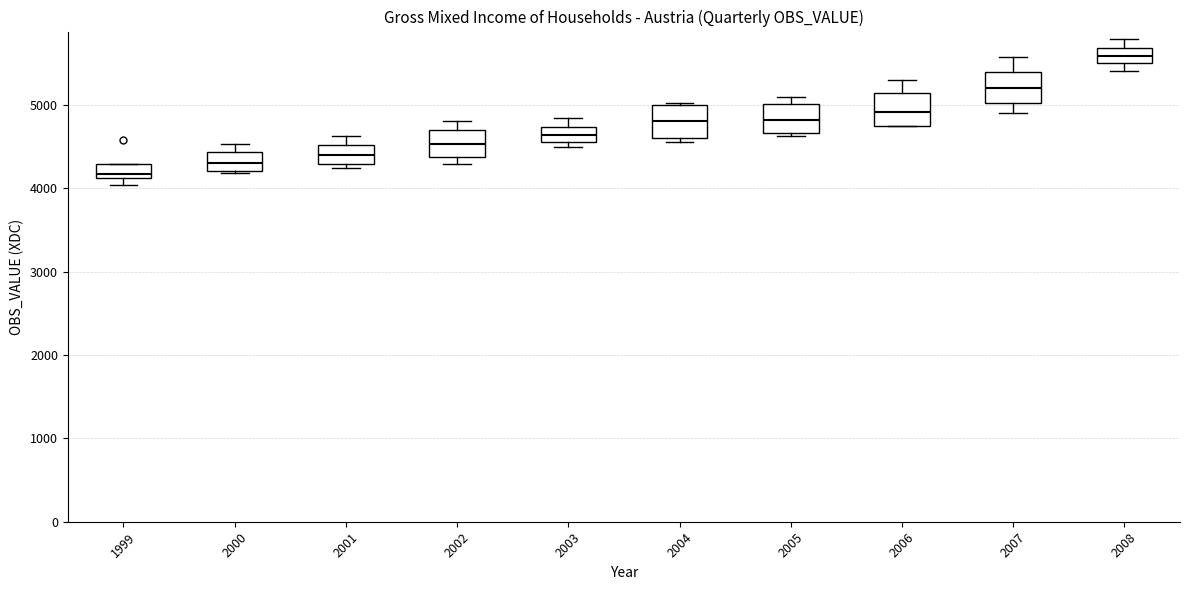

Reading left to right, read every box against the y-axis: the position of its median line, the range the box covers, and the ends of its whiskers. The values are not printed on the chart, so give them approximately, as read against the axis.

1999: median 4200, box 4100 to 4300, whiskers 4000 to 4300
2000: median 4300, box 4200 to 4400, whiskers 4200 to 4500
2001: median 4400, box 4300 to 4500, whiskers 4200 to 4600
2002: median 4500, box 4400 to 4700, whiskers 4300 to 4800
2003: median 4600 (inside the box), box 4600 to 4700, whiskers 4500 to 4800
2004: median 4800, box 4600 to 5000, whiskers 4600 (just below the box's lower edge) to 5000
2005: median 4800, box 4700 to 5000, whiskers 4600 to 5100
2006: median 4900, box 4800 to 5100, whiskers 4700 to 5300
2007: median 5200, box 5000 to 5400, whiskers 4900 to 5600
2008: median 5600, box 5500 to 5700, whiskers 5400 to 5800